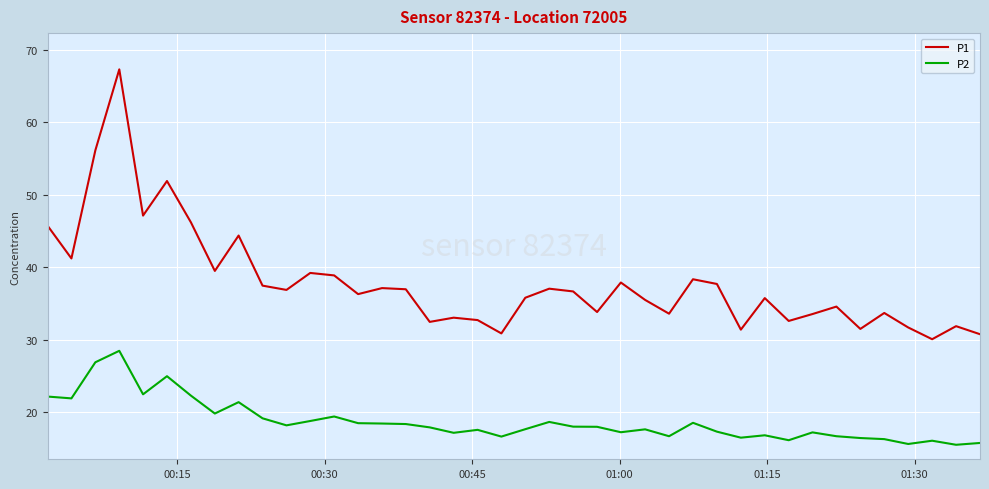

How many lines are shown in the chart?

2